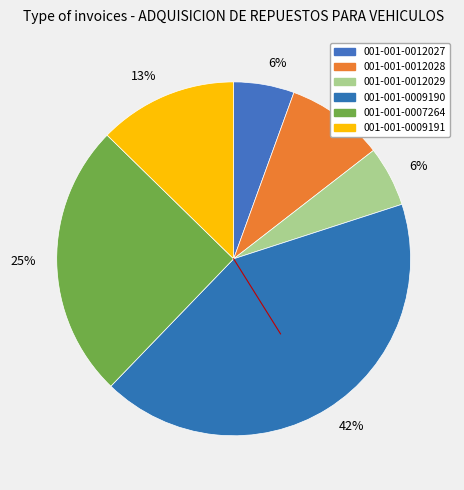

How many slices are in this pie chart?

6